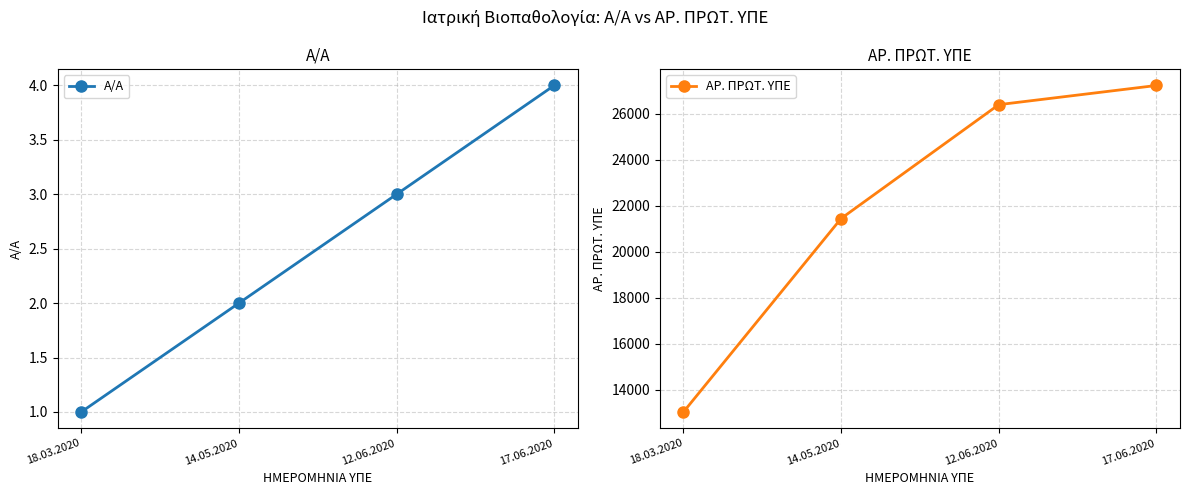

True or false: Α/Α and ΑΡ. ΠΡΩΤ. ΥΠΕ intersect in this chart.

False